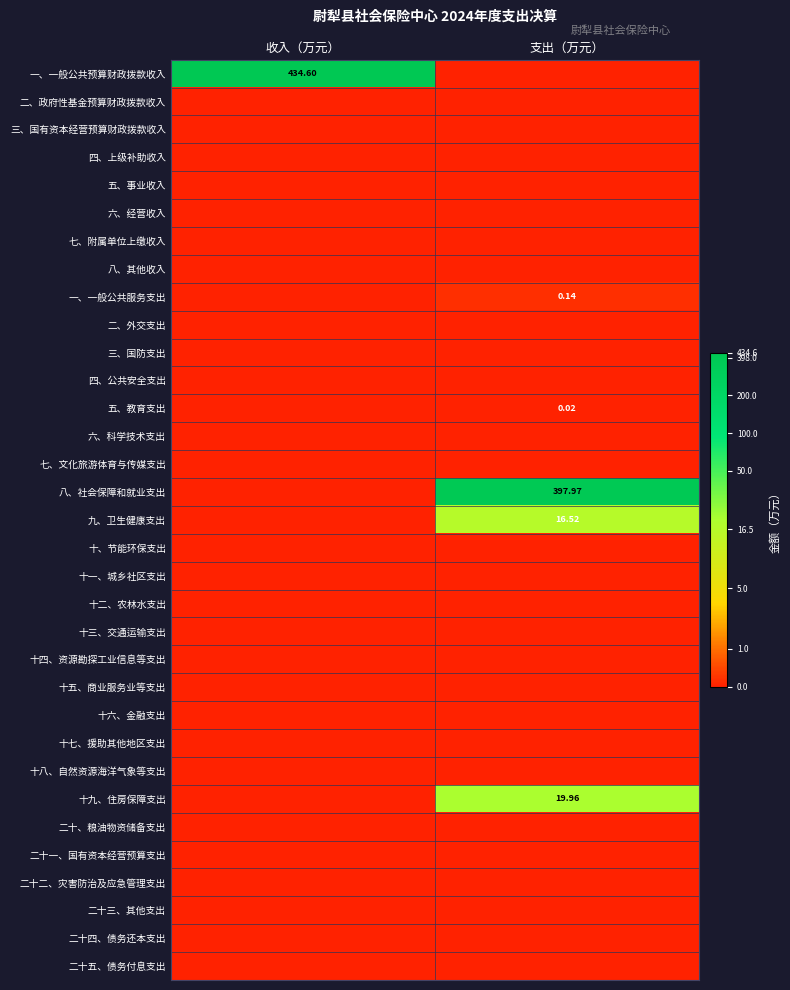

How many series are shown in this chart?

33